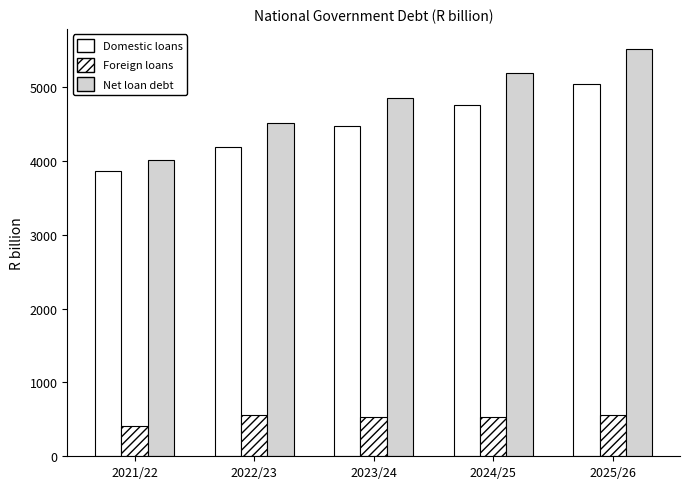

Rank the series at 2024/25 from lowest to highest value.

Foreign loans, Domestic loans, Net loan debt